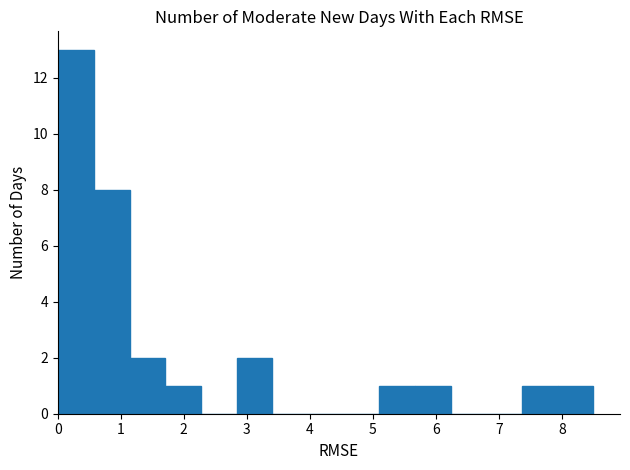

Over which range of the x-axis is the bar tallest?

0.0 to 0.6